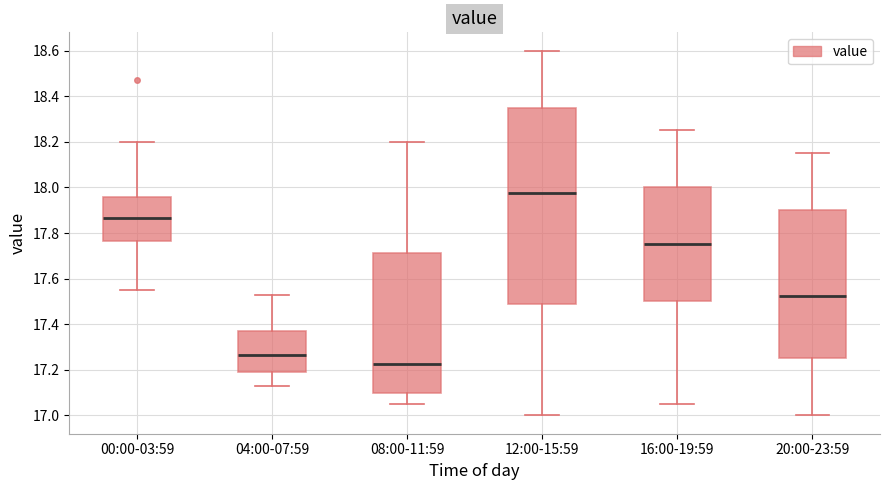

Reading left to right, read every box against the y-axis: the position of its median line, the range the box covers, and the ends of its whiskers. The values are not printed on the chart, so give them approximately, as read against the axis.

00:00-03:59: median 17.86, box 17.76 to 17.96, whiskers 17.56 to 18.20
04:00-07:59: median 17.26, box 17.20 to 17.38, whiskers 17.14 to 17.54
08:00-11:59: median 17.22, box 17.10 to 17.72, whiskers 17.06 to 18.20
12:00-15:59: median 17.98, box 17.48 to 18.36, whiskers 17.00 to 18.60
16:00-19:59: median 17.76, box 17.50 to 18.00, whiskers 17.06 to 18.26
20:00-23:59: median 17.52, box 17.26 to 17.90, whiskers 17.00 to 18.16